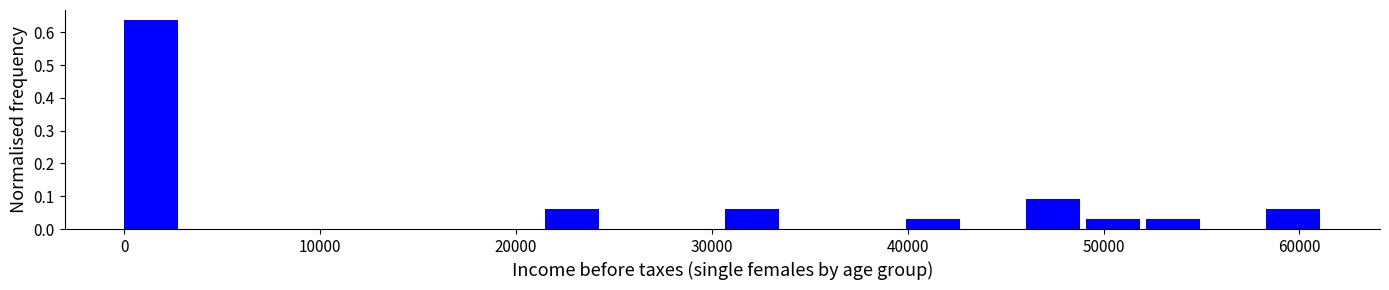

Read against the x-axis, roughly where is the centre of the tallest bar?

1000